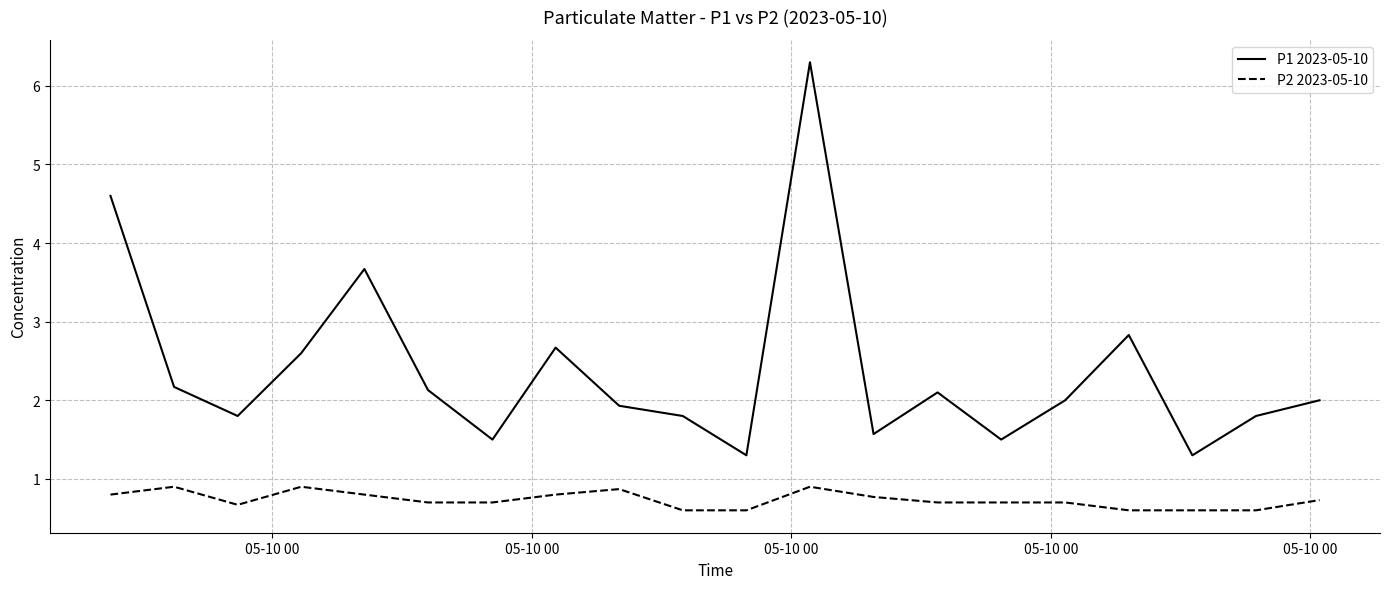

What is the maximum value shown in the chart?

6.3